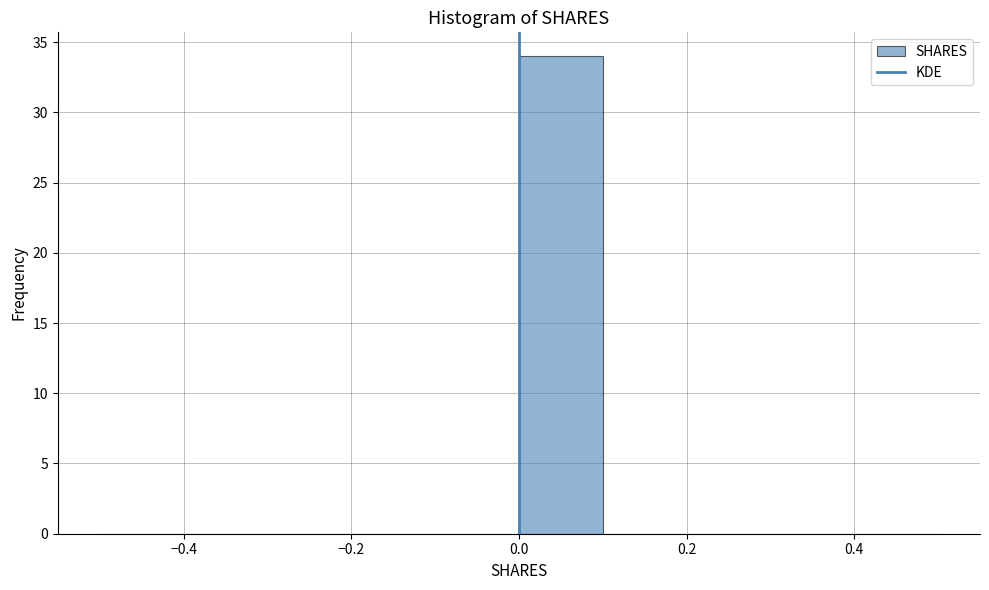

How tall is the bar that spans 0.0 to 0.1 on the x-axis? The values are not printed on the chart, so give them approximately, as read against the axis.

34